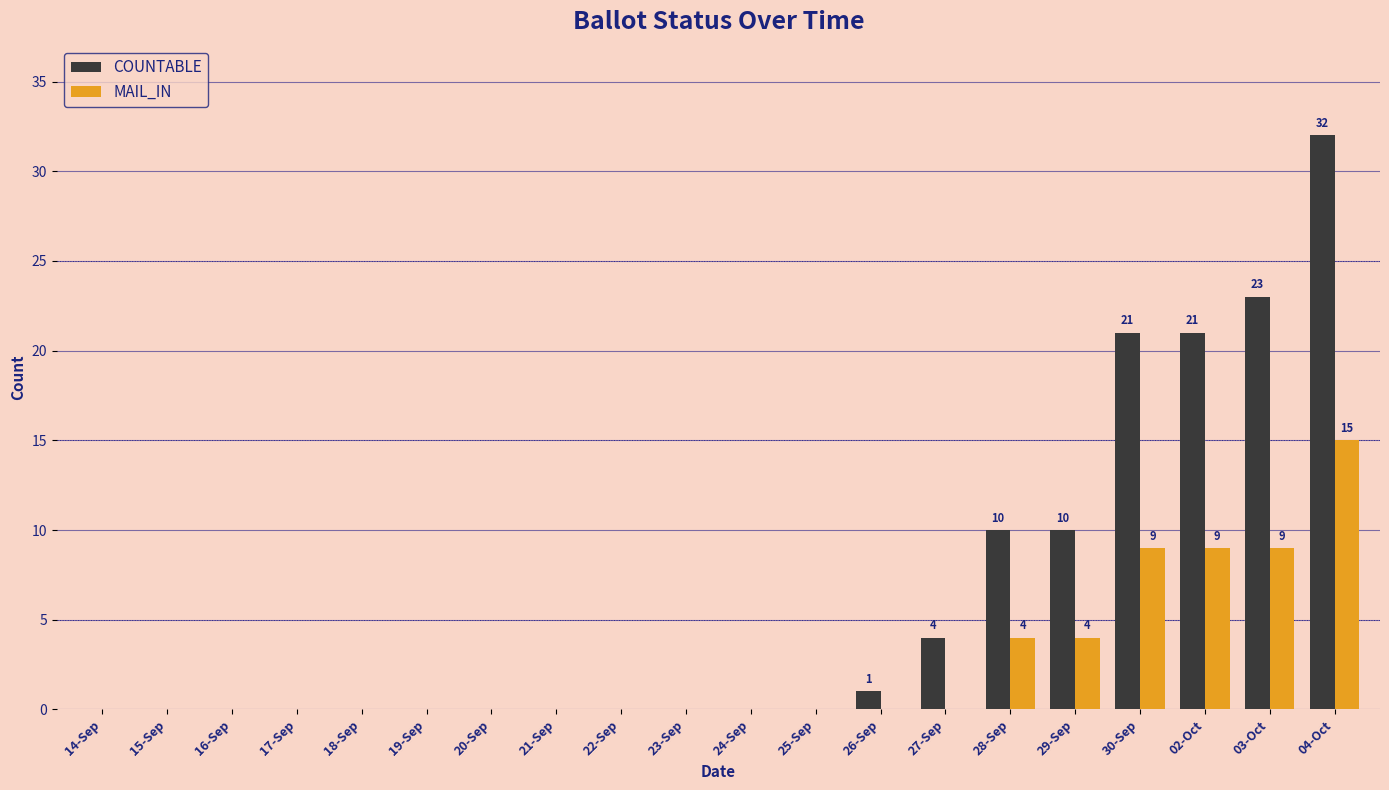

Are the bars grouped side by side (vs. stacked)?

Yes